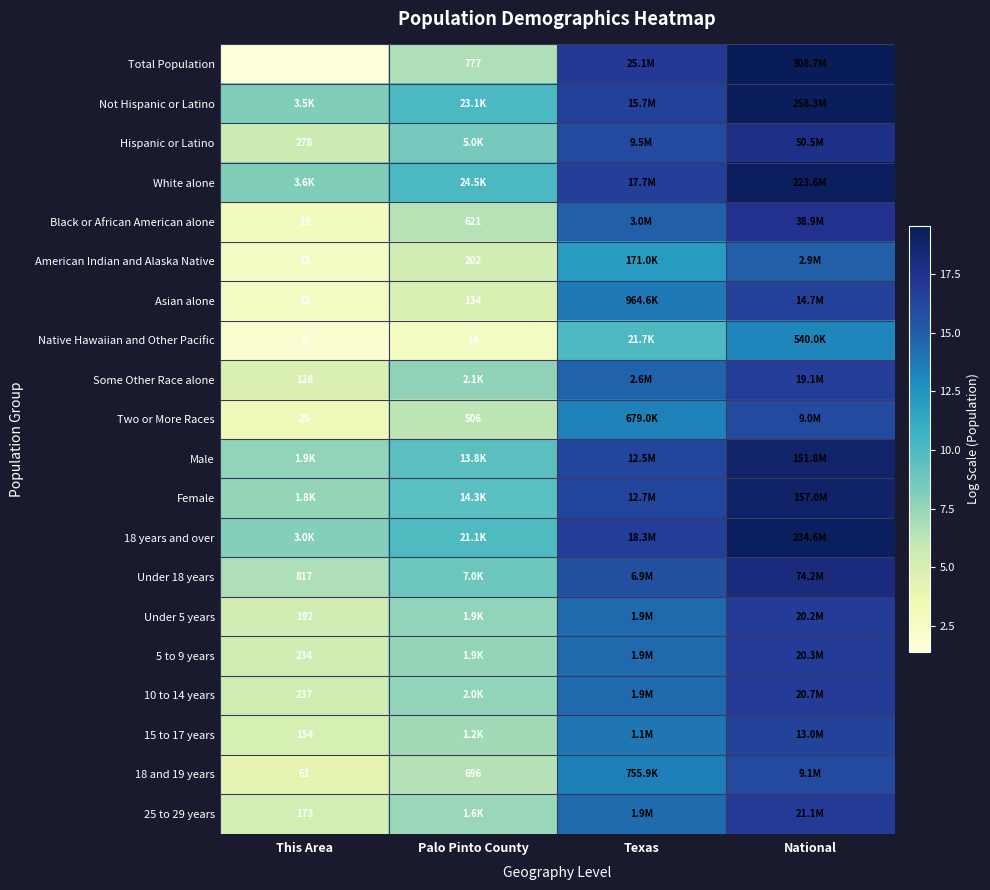

What is the total value across all series at National?

345.6